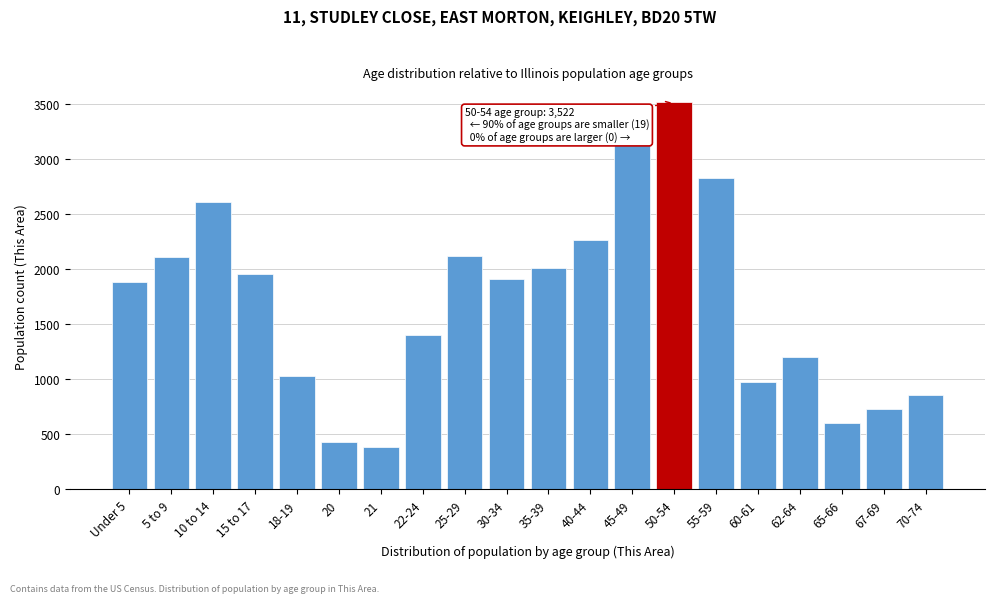

What is the difference between the maximum and second lowest values?

3095